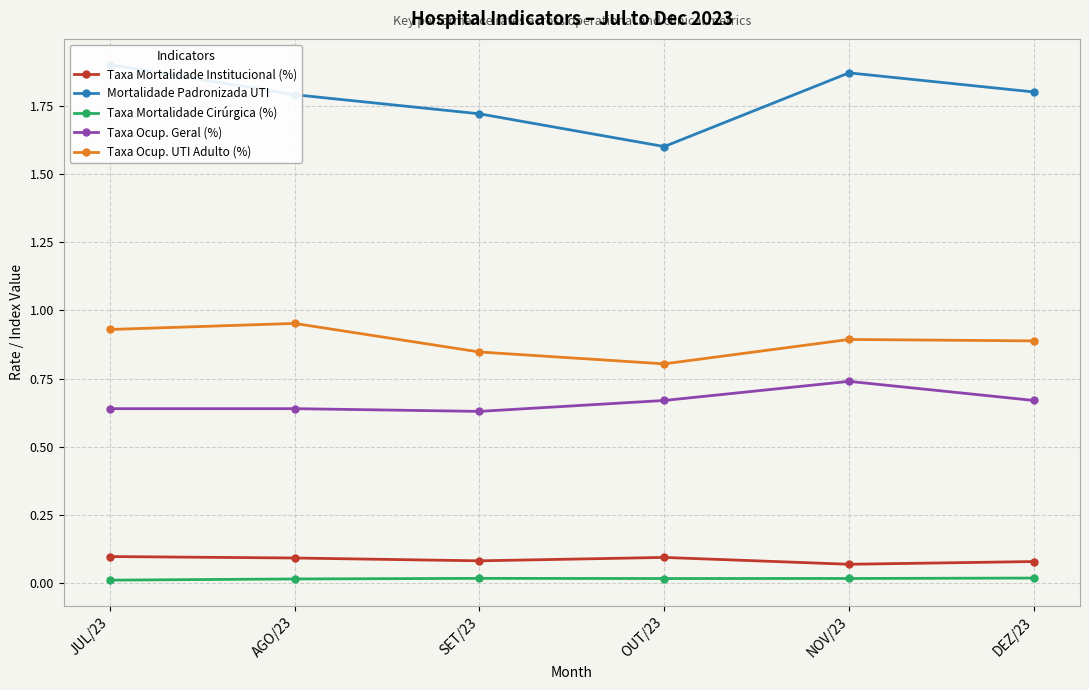

The value of Taxa Mortalidade Cirúrgica (%) at AGO/23 is 0.0. True or false?

False